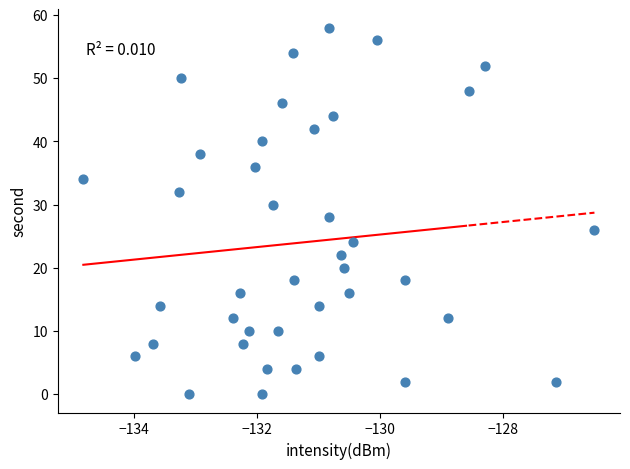

What is the range of Y values (max minus min)?

58